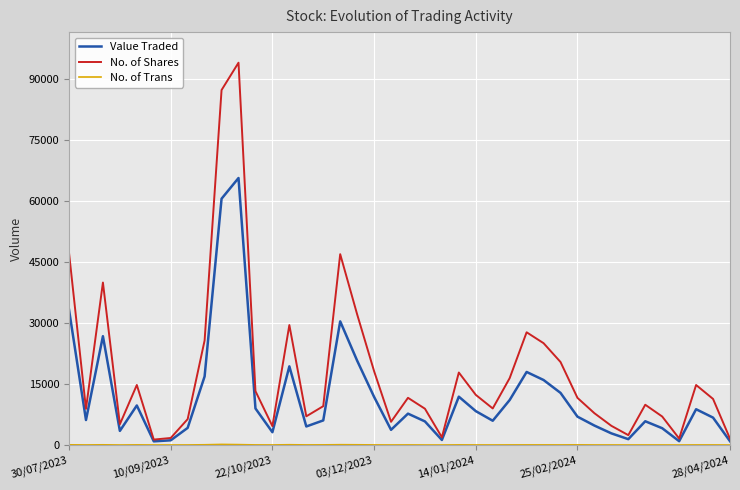

What is the maximum value for Value Traded?

65573